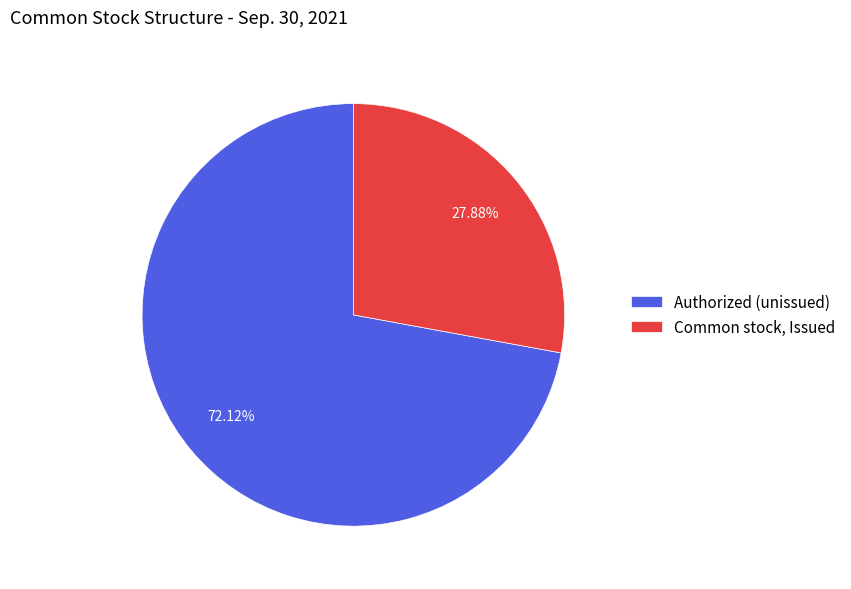

How many slices are in this pie chart?

2